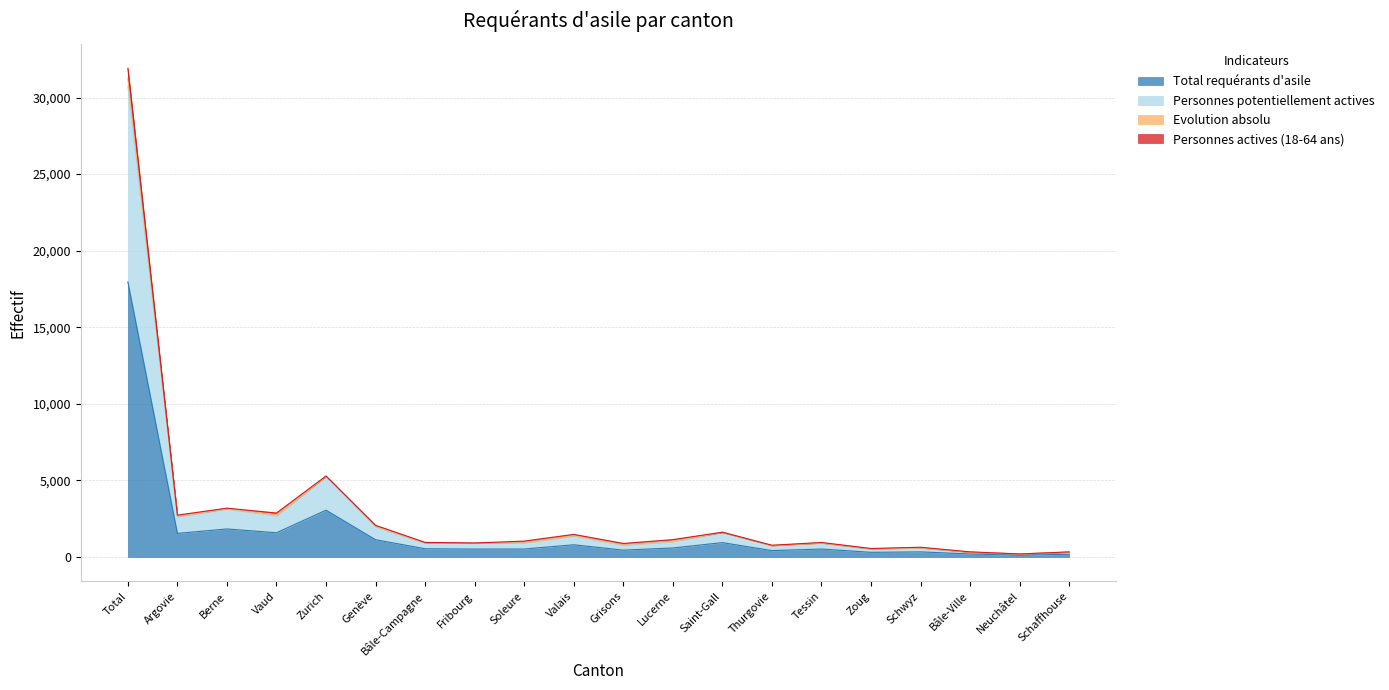

At which label does Total requérants d'asile reach its peak?

Total